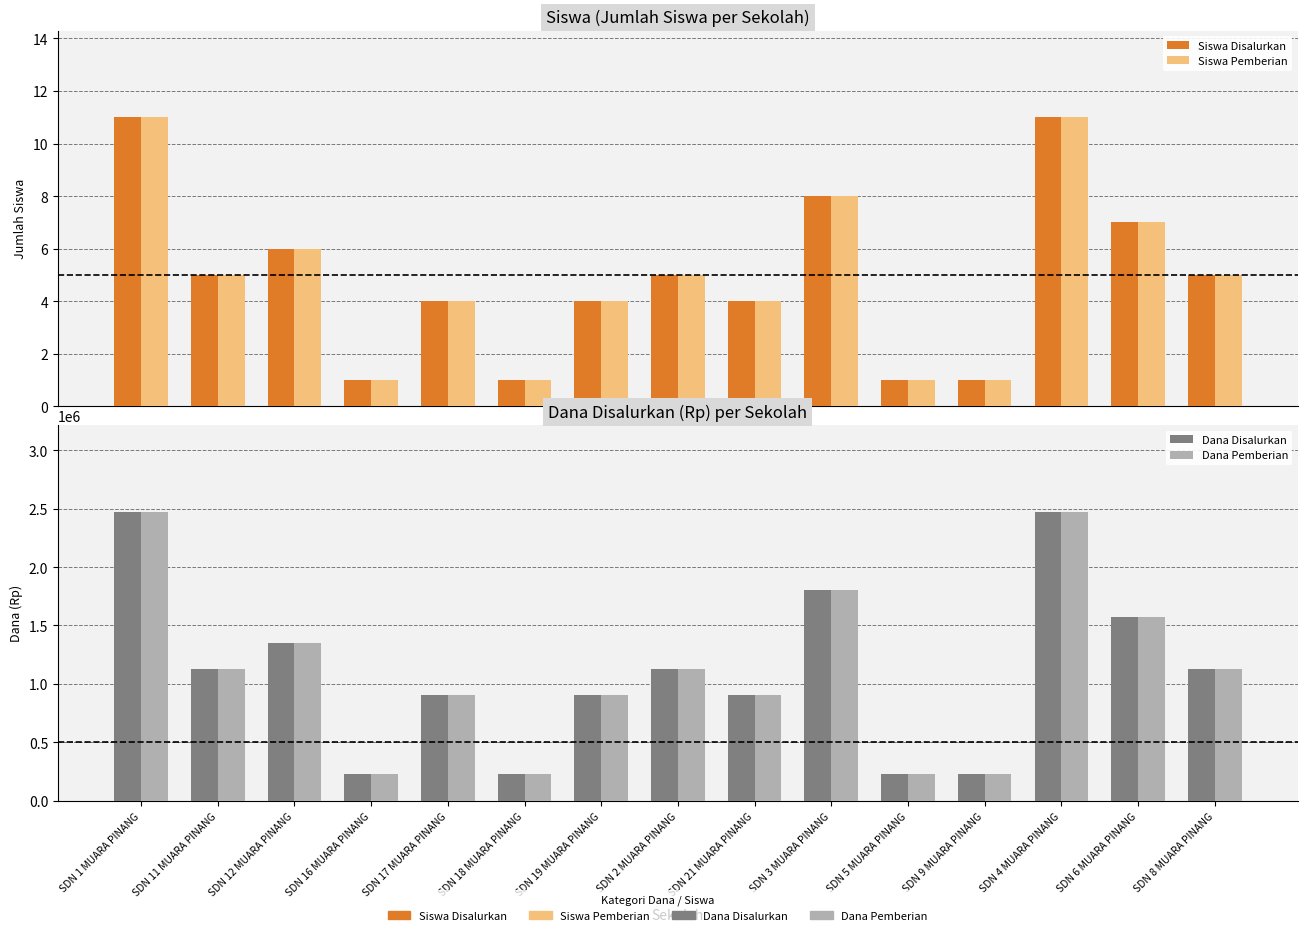

Where does the Siswa Disalurkan series first go above 5?

SDN 1 MUARA PINANG